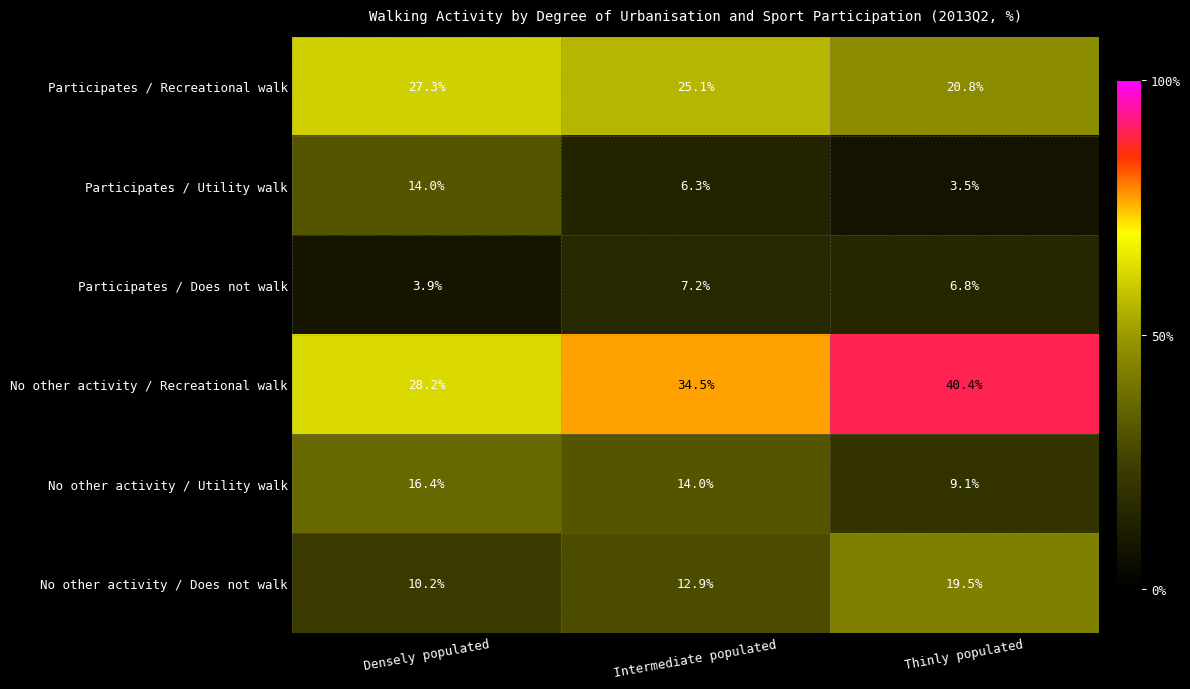

Rank the series by their maximum value, from lowest to highest.

Participates / Does not walk, Participates / Utility walk, No other activity / Utility walk, No other activity / Does not walk, Participates / Recreational walk, No other activity / Recreational walk